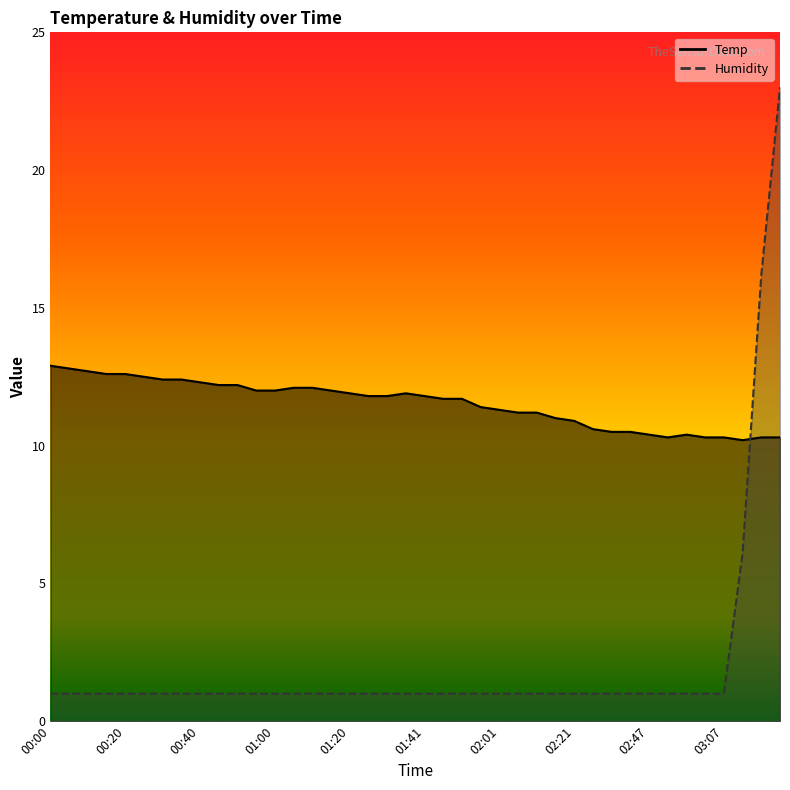

How many data points does each series have?

40